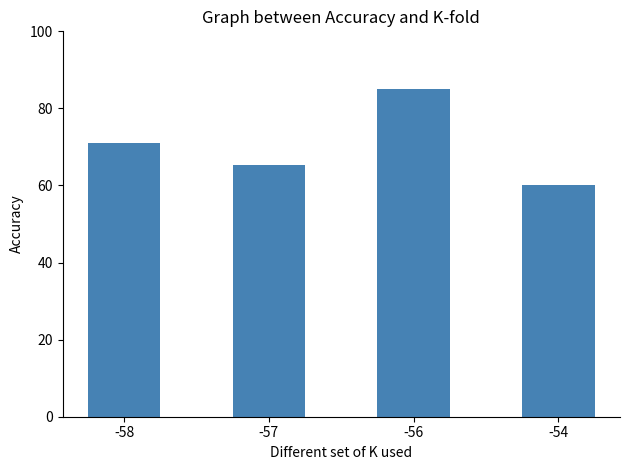

What is the sum of the values at -57 and -56?

150.3